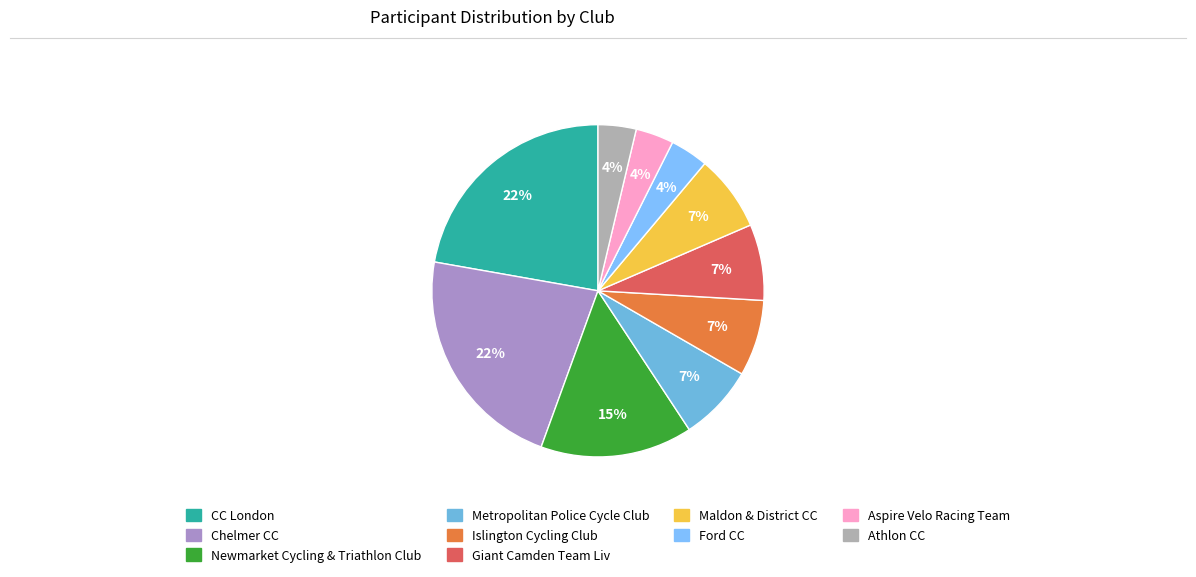

Does Athlon CC represent more than half of the total?

No